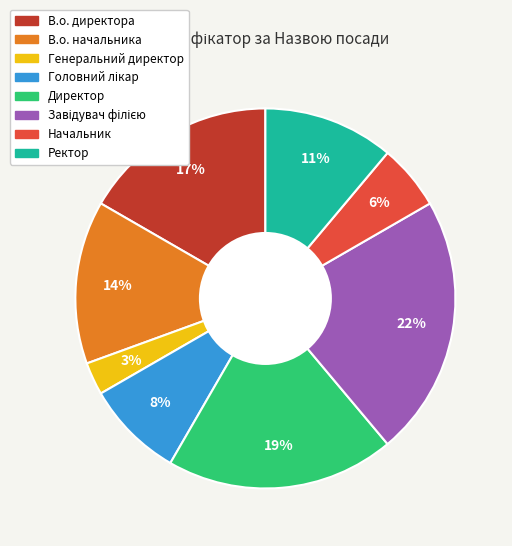

What is the ratio of the value at Ректор to the value at Директор?

0.6